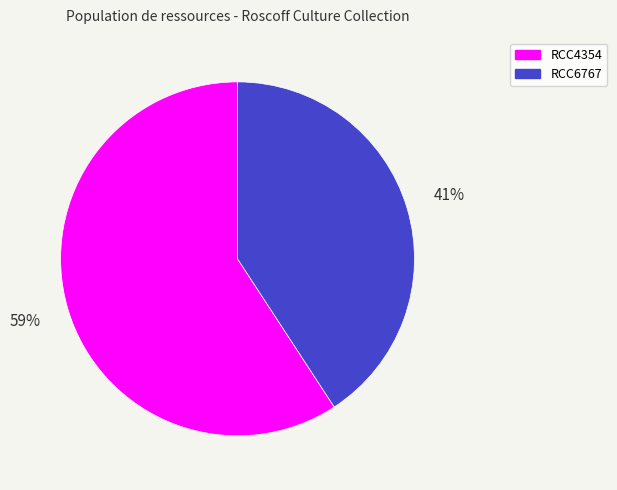

To the nearest percent, what is the average slice percentage?

50%